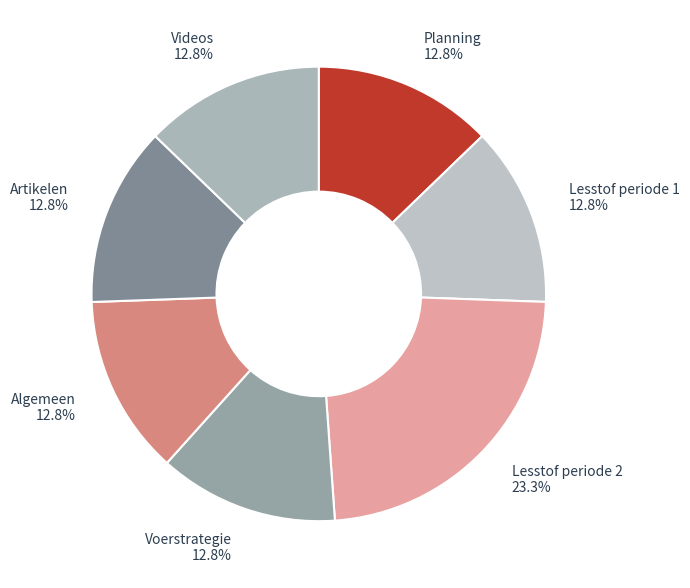

How many segments does this pie chart have?

7